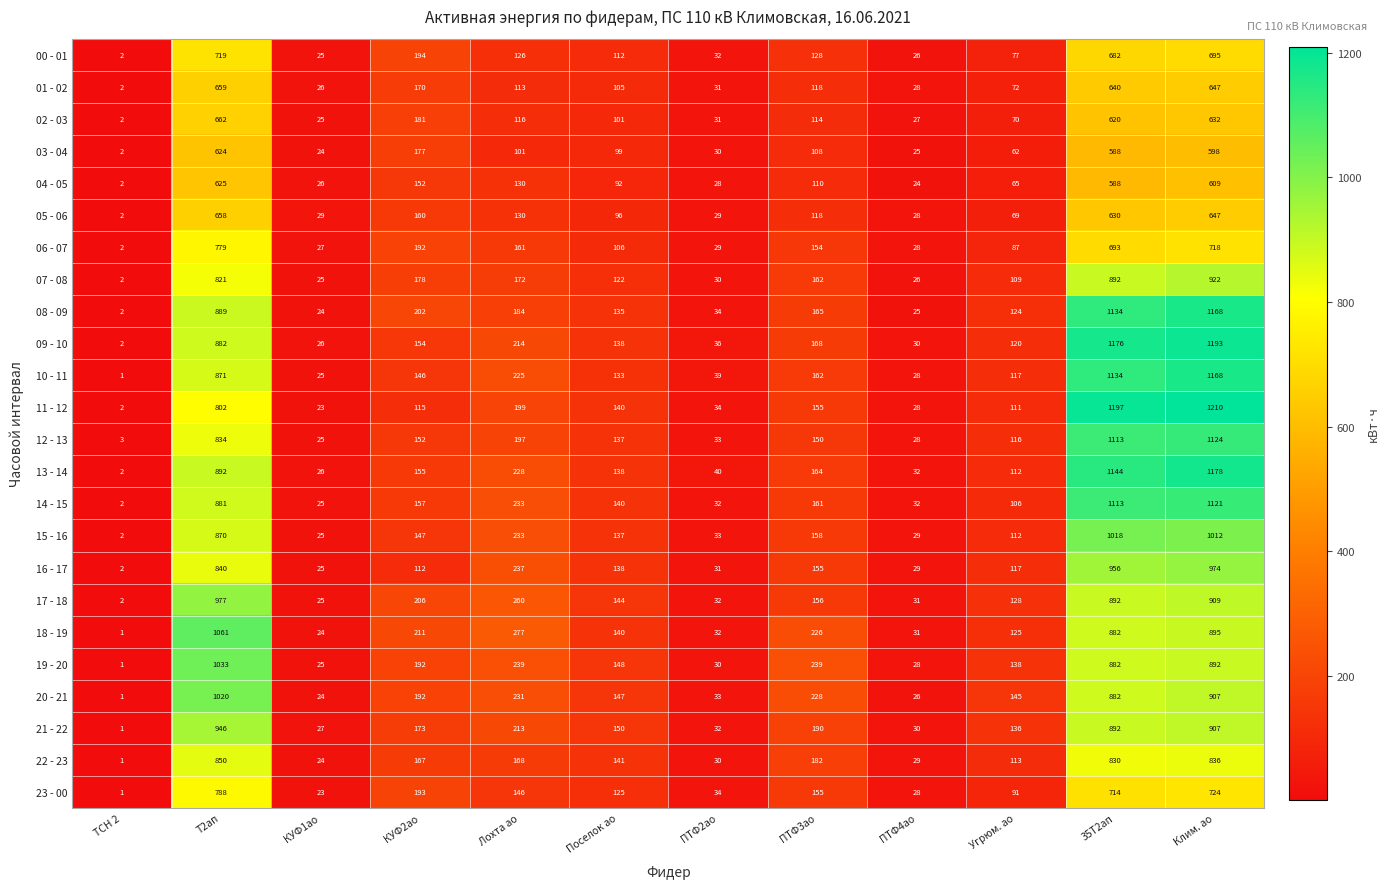

What is the maximum value for 13 - 14?

1178